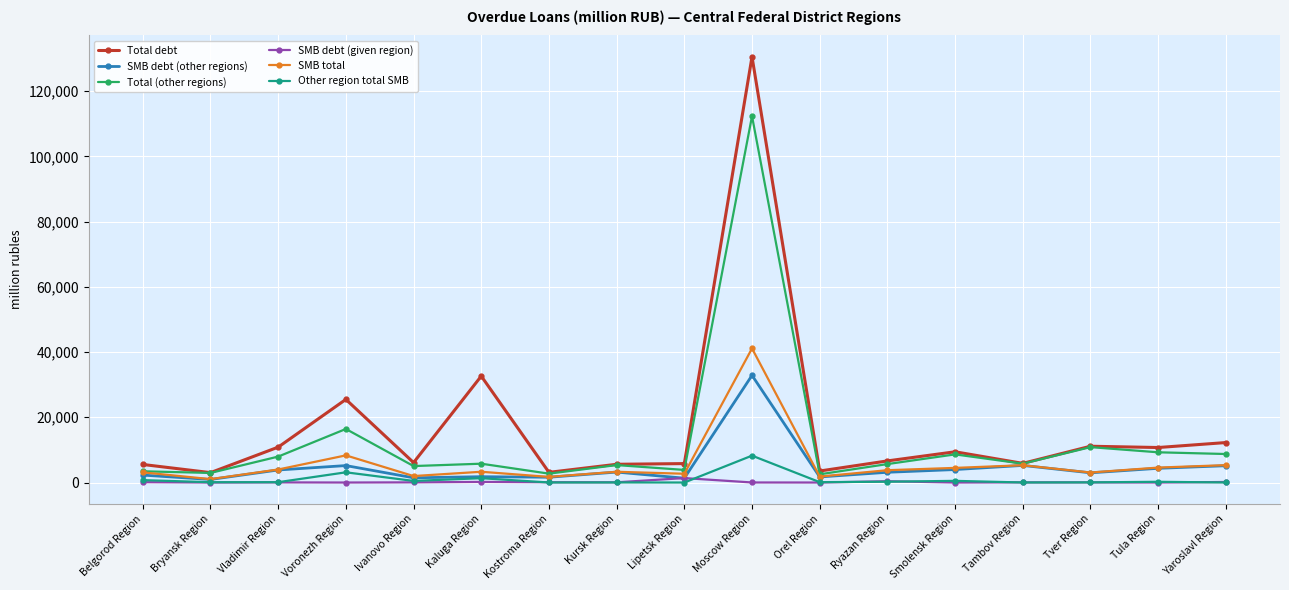

True or false: Total debt and SMB debt (given region) intersect in this chart.

False